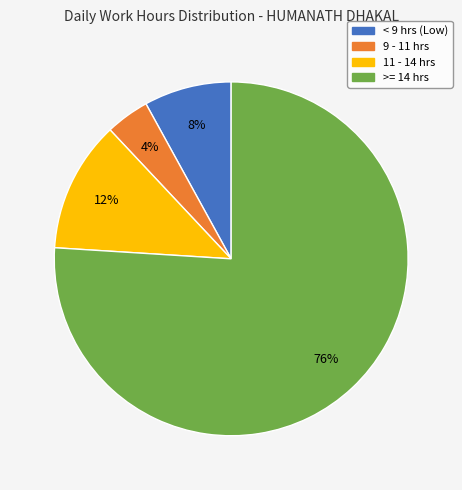

To the nearest percent, what is the average slice percentage?

25%